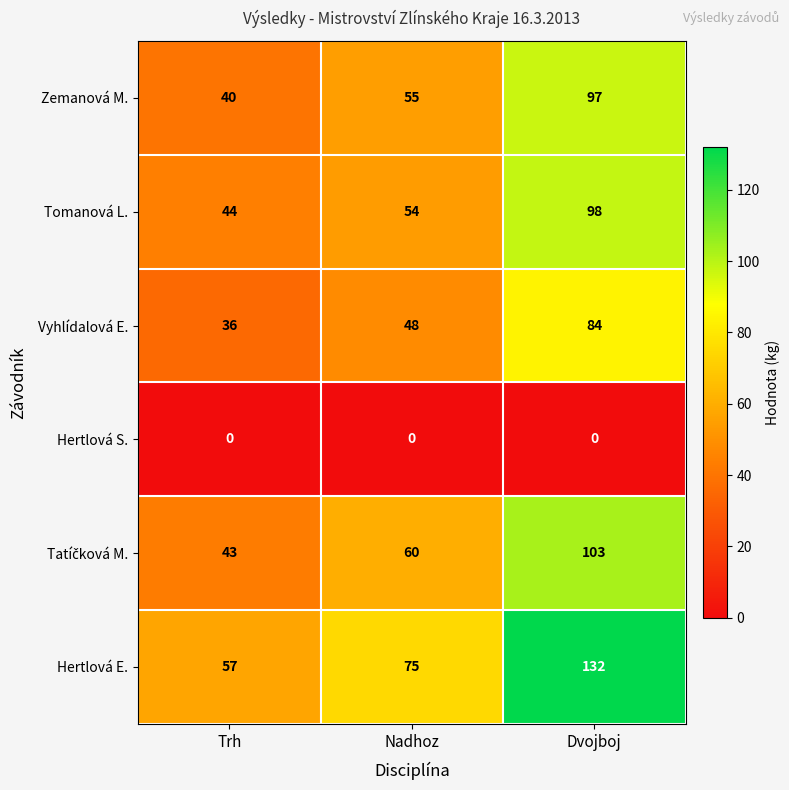

The value of Tomanová L. at Trh is 44. True or false?

True